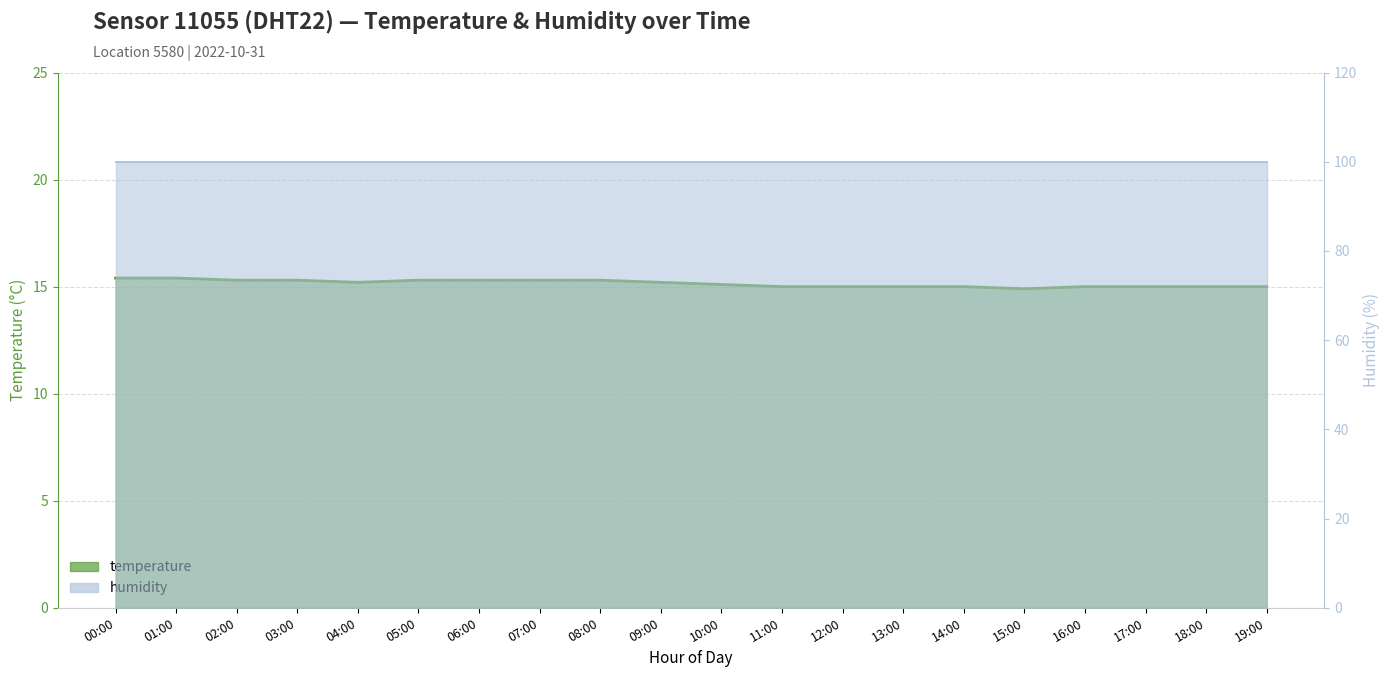

Approximately how many times larger is the value at 15:00 compared to 13:00?

1.0